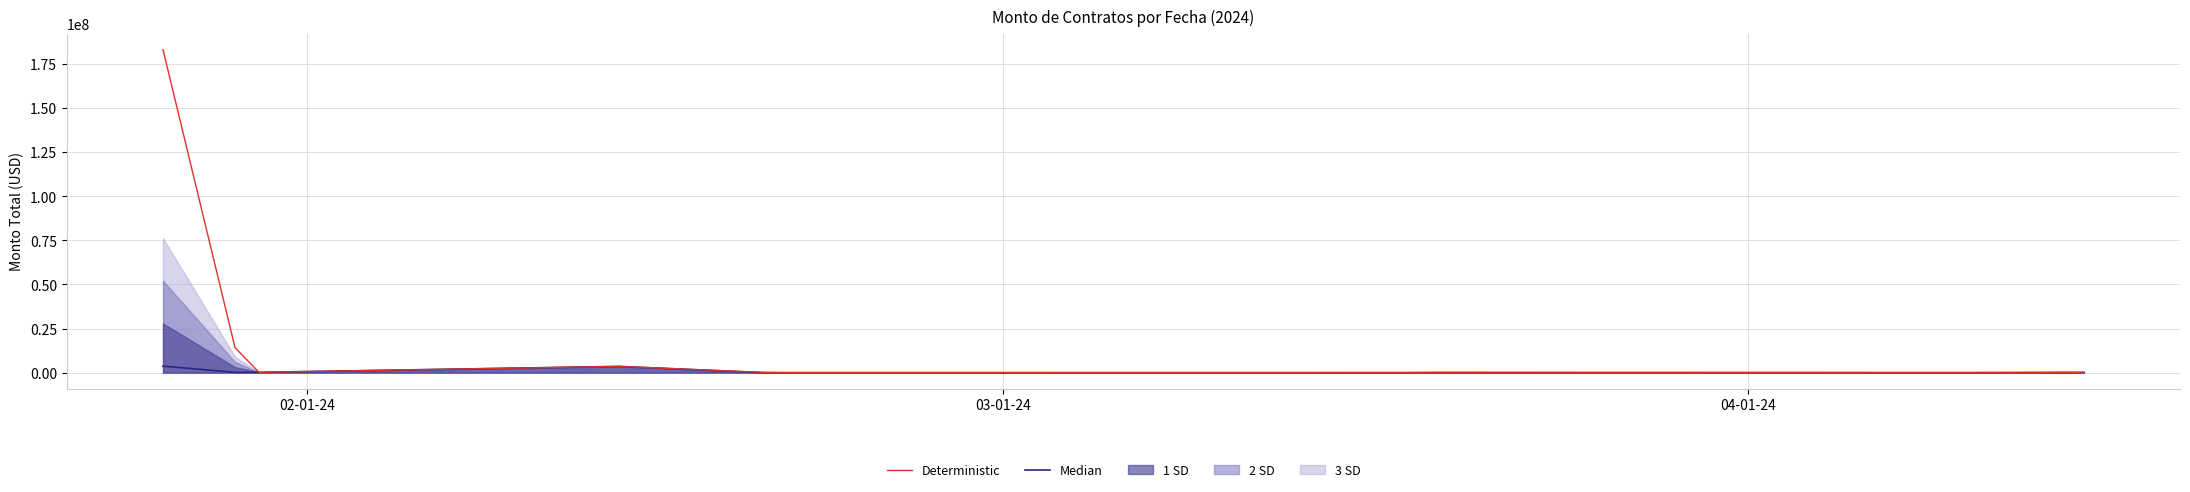

True or false: Deterministic has more than 0 points higher than both neighbors.

True